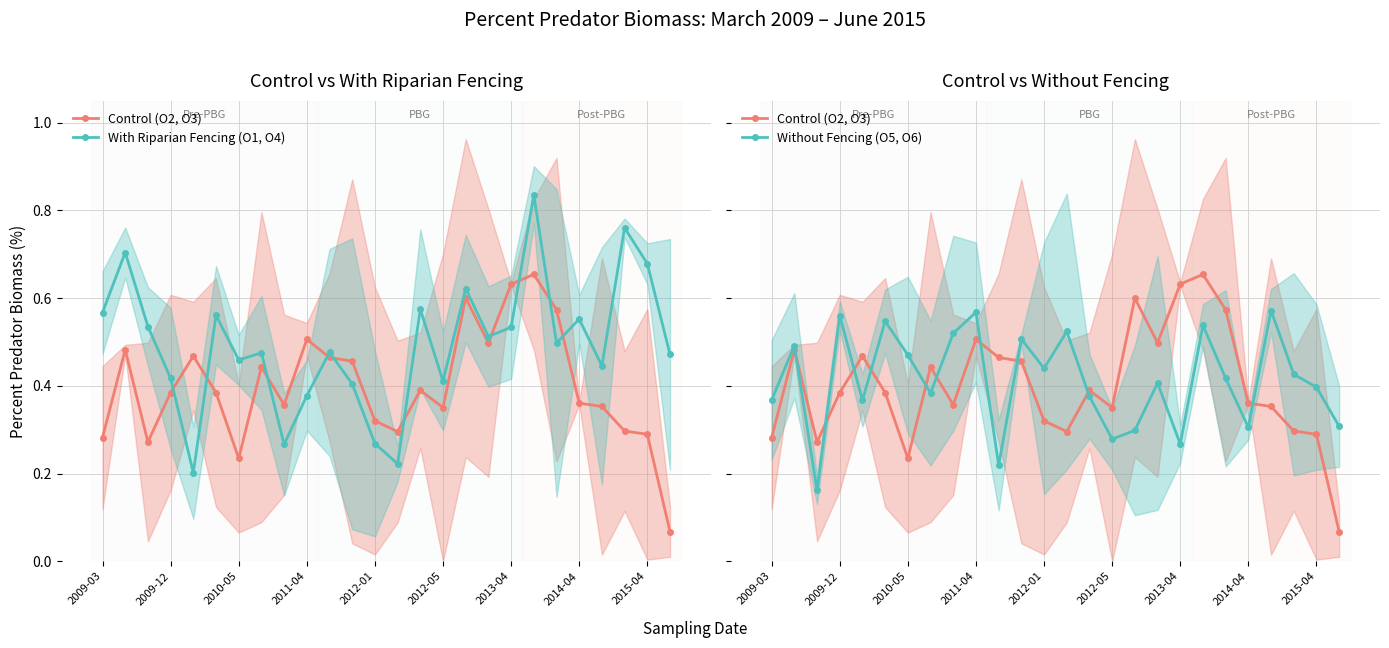

List the series in order of their peak value, highest first.

With Riparian Fencing (O1, O4), Control (O2, O3), Without Fencing (O5, O6)